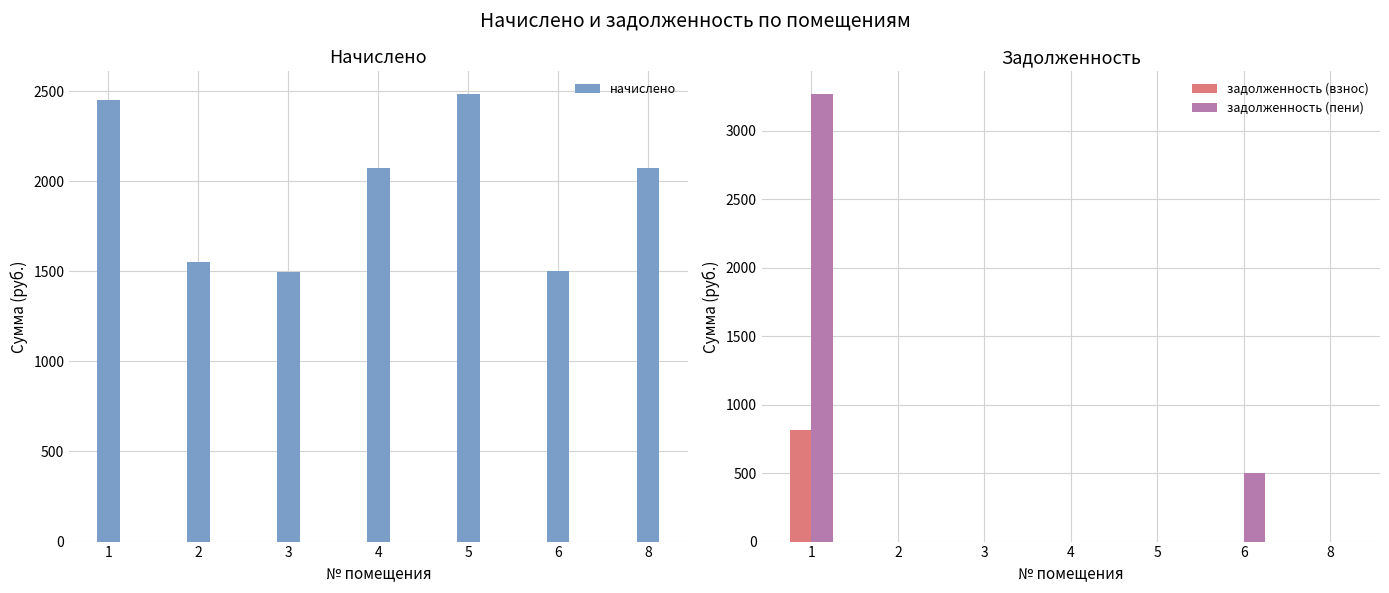

Rank the series by their average value, from lowest to highest.

задолженность (взнос), задолженность (пени), начислено